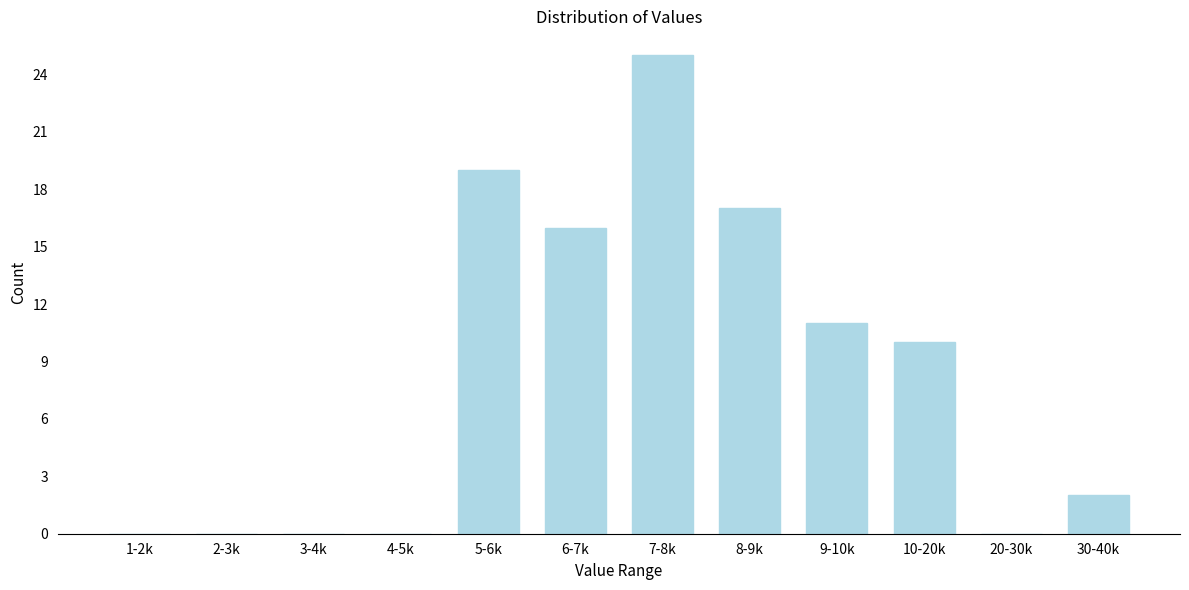

Reading right to left, list all the values displayed in this chart.

30-40k=2	20-30k=0	10-20k=10	9-10k=11	8-9k=17	7-8k=25	6-7k=16	5-6k=19	4-5k=0	3-4k=0	2-3k=0	1-2k=0